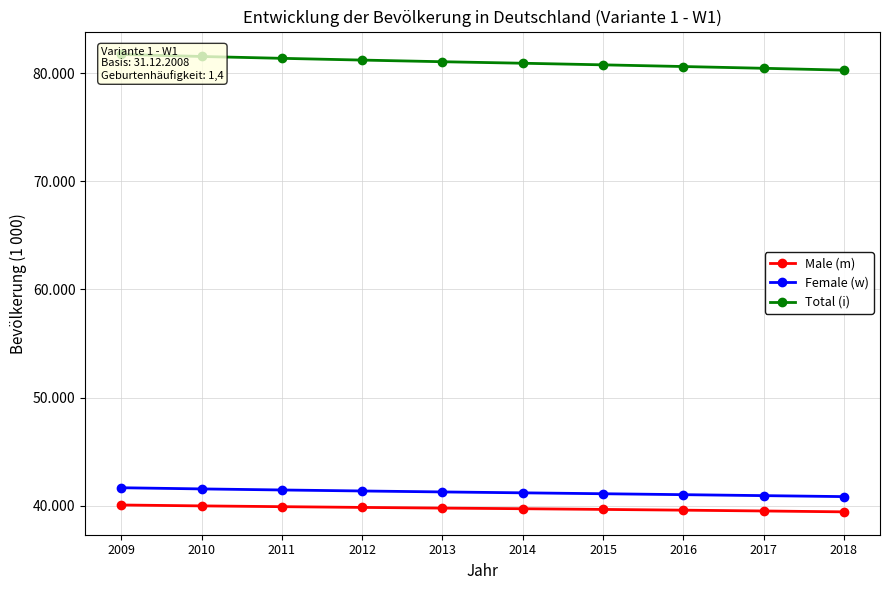

List the series in order of their peak value, highest first.

Total (i), Female (w), Male (m)